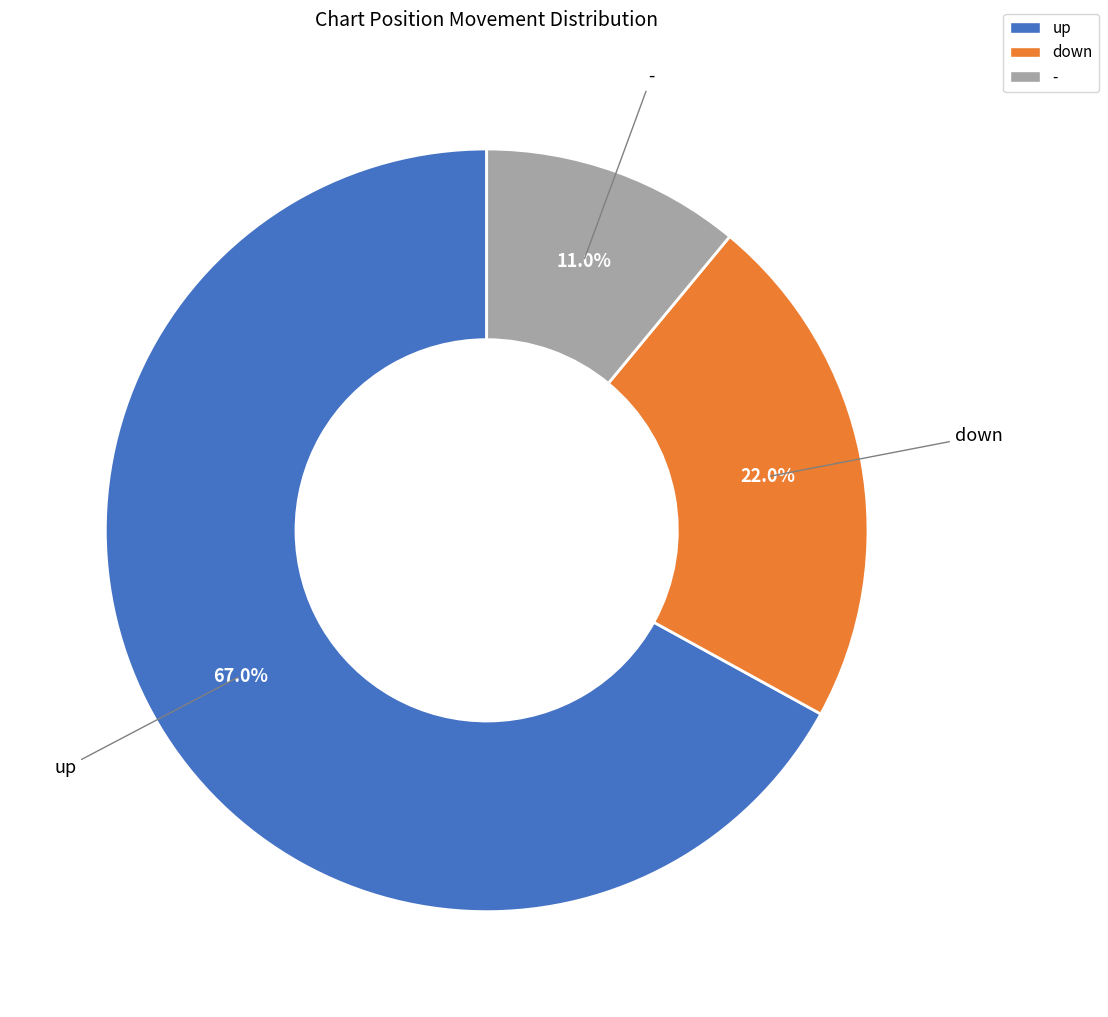

What percentage is the up slice, to the nearest percent?

67%